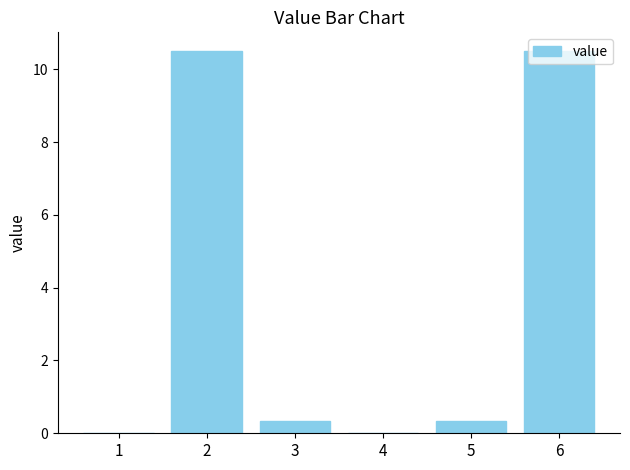

What is the change in value from 2 to 5?

-10.2